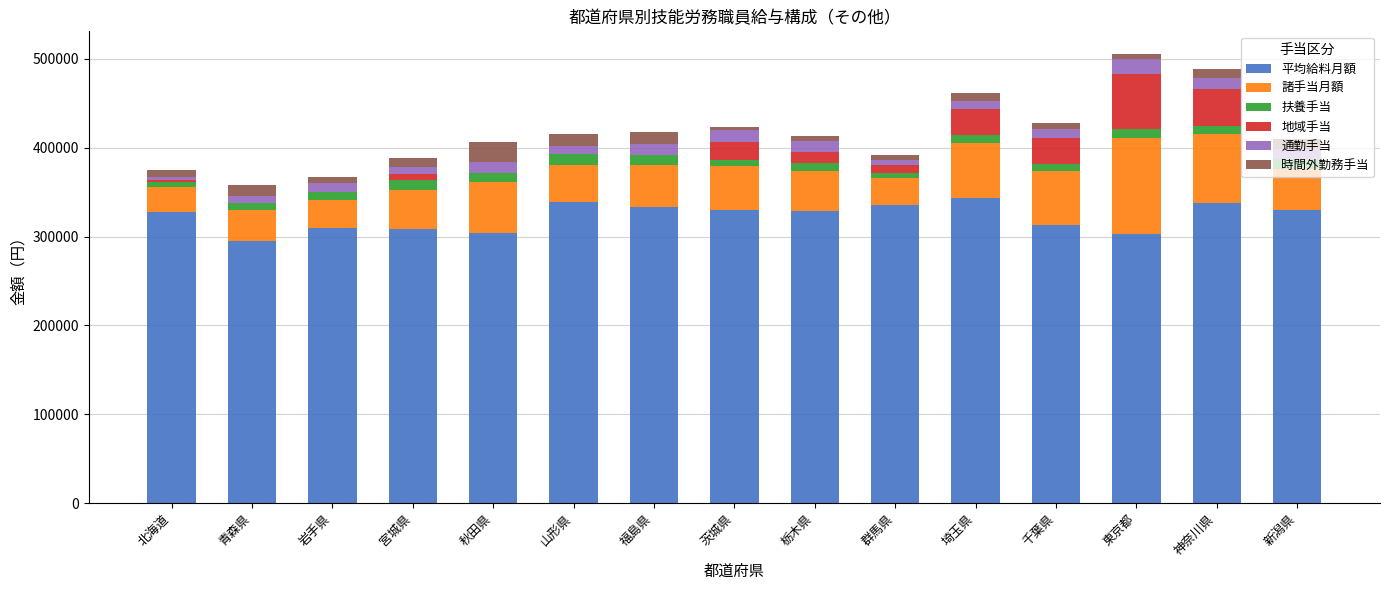

What is the sum of all 平均給料月額 values?

4839800